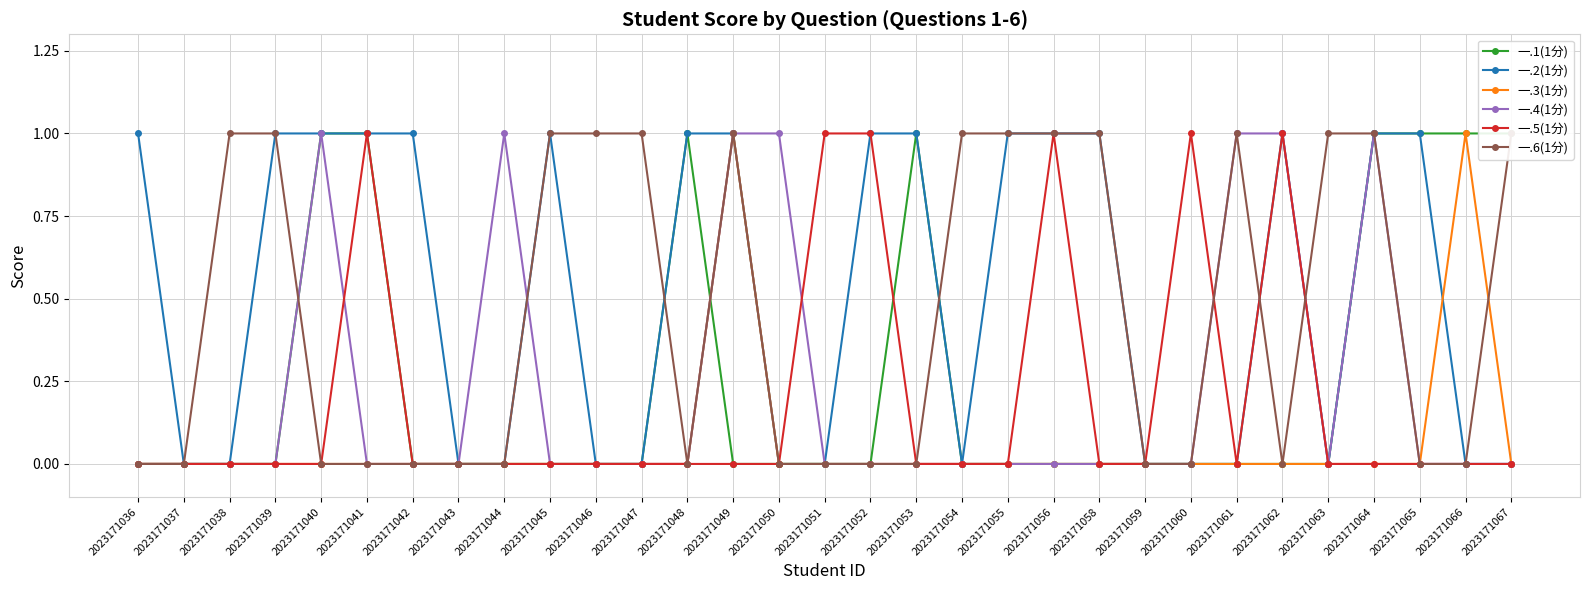

The value of 一.4(1分) at 2023171065 is 0. True or false?

True